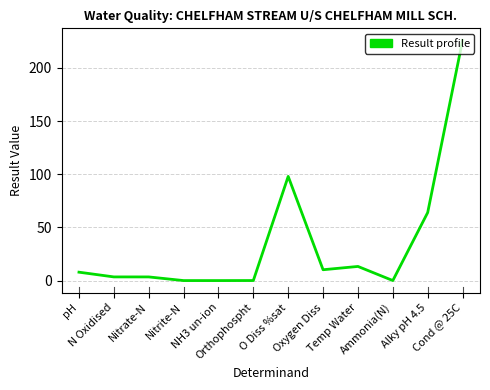

What is the average value?

35.5